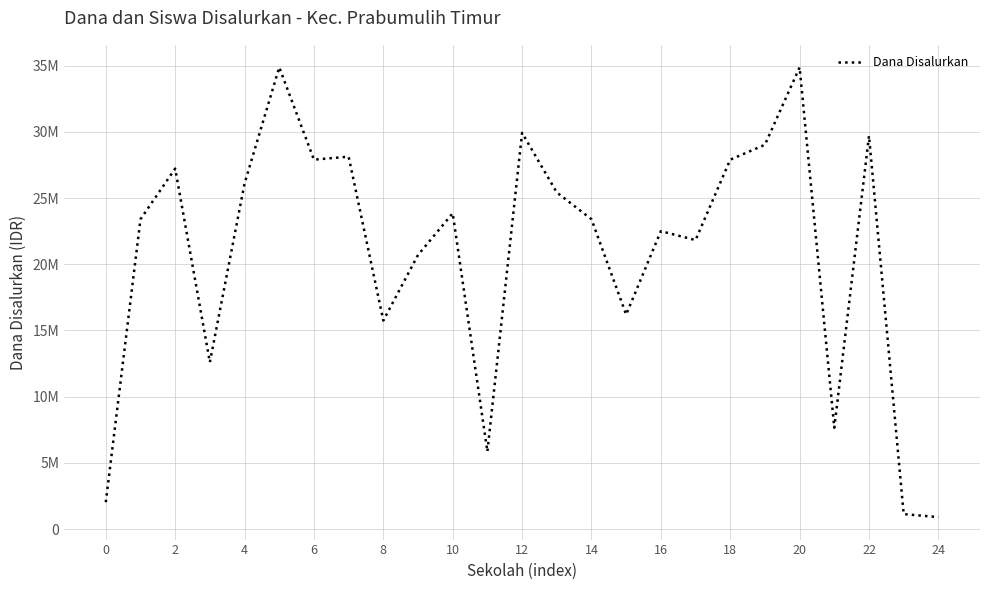

How many points are lower than both their immediate neighbors (excluding endpoints)?

7